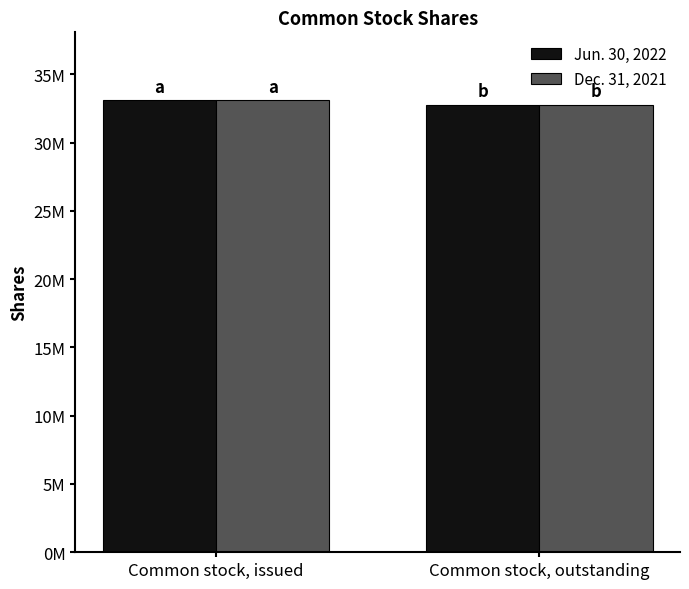

Is it true that Jun. 30, 2022 equals 32765788 at Common stock, outstanding?

True